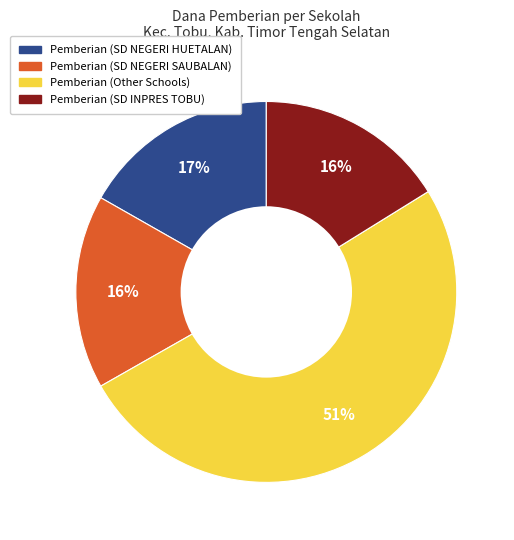

Does any single category account for the majority?

Yes